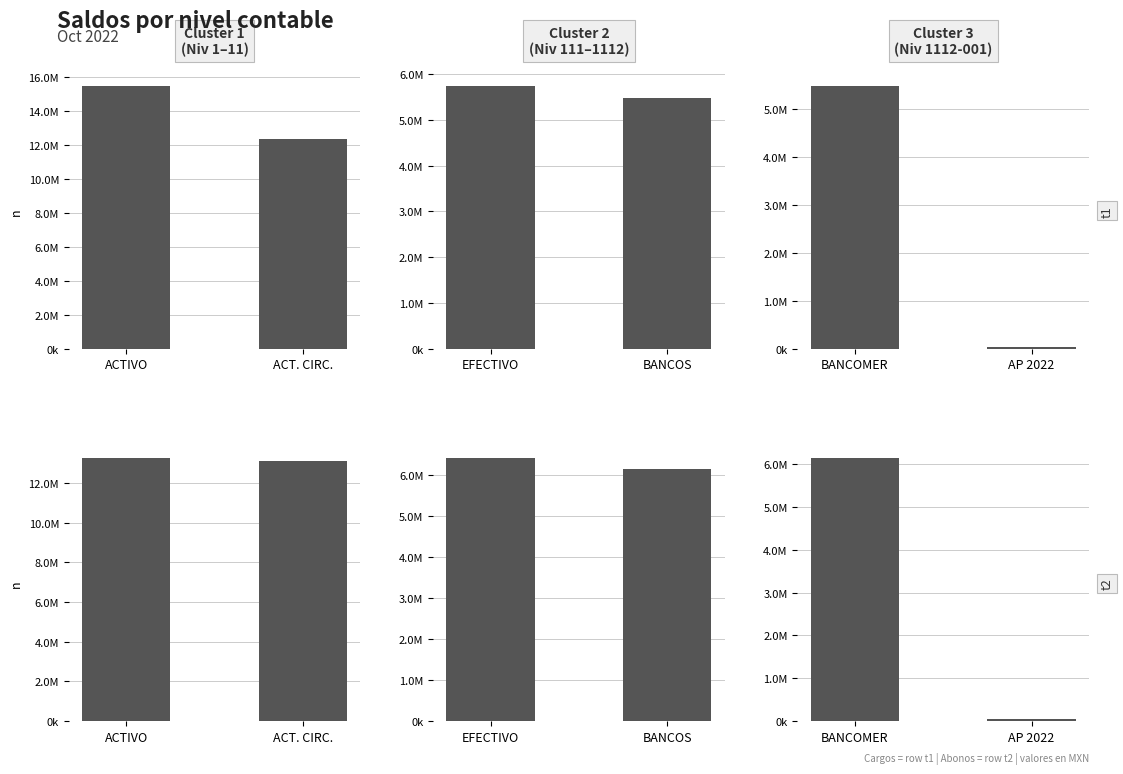

What is the value of the t1 bar at the 2nd from the left?

41583.3